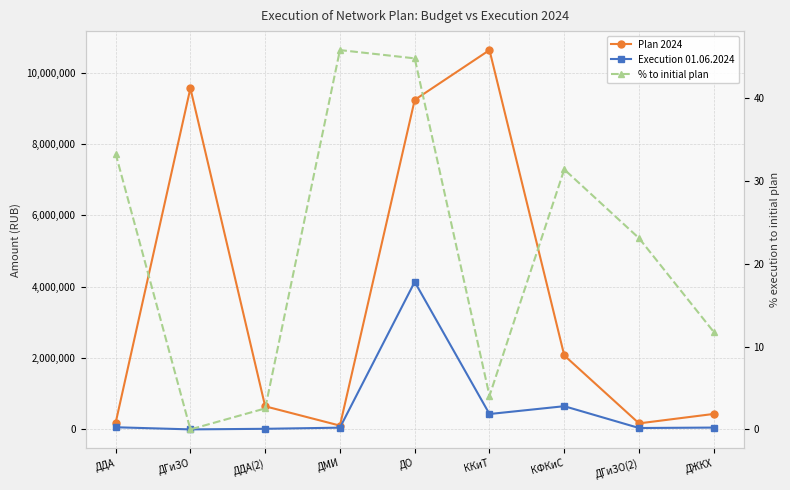

What is the difference between the Execution 01.06.2024 values at ДДА and ДЖКХ?

9058.7